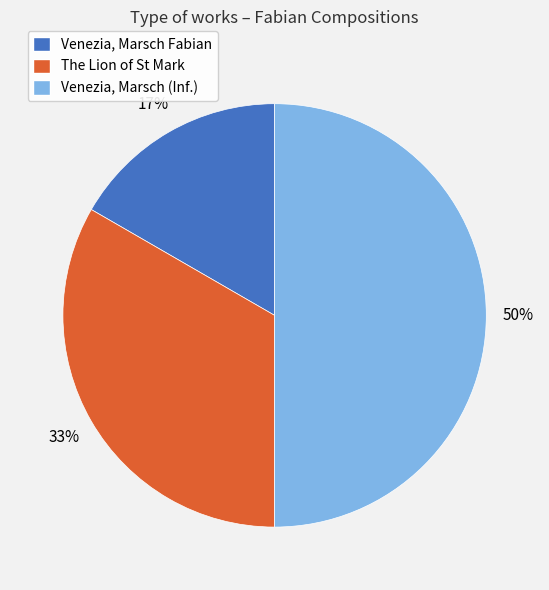

To the nearest percent, what portion does Venezia, Marsch (Inf.) represent?

50%